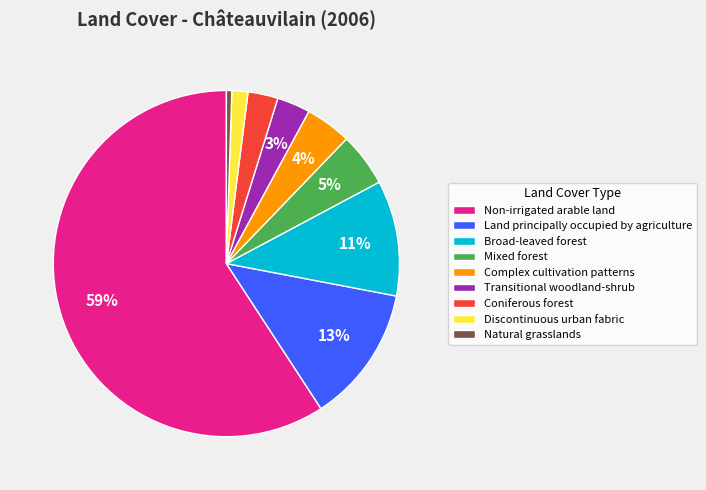

How many slices are in this pie chart?

9